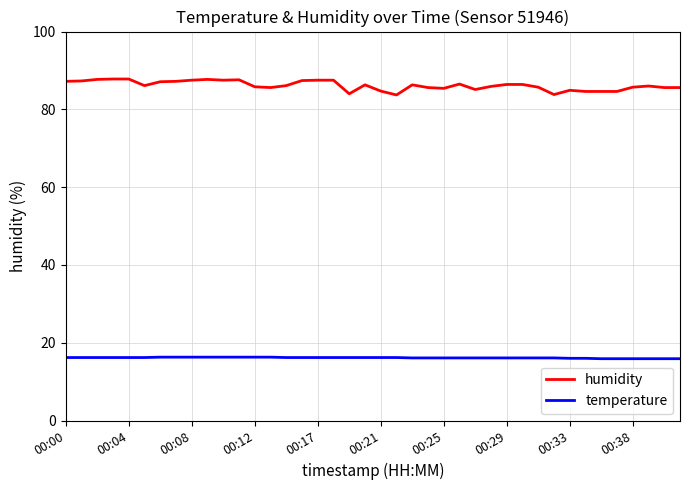

What is the smallest value displayed?

15.9